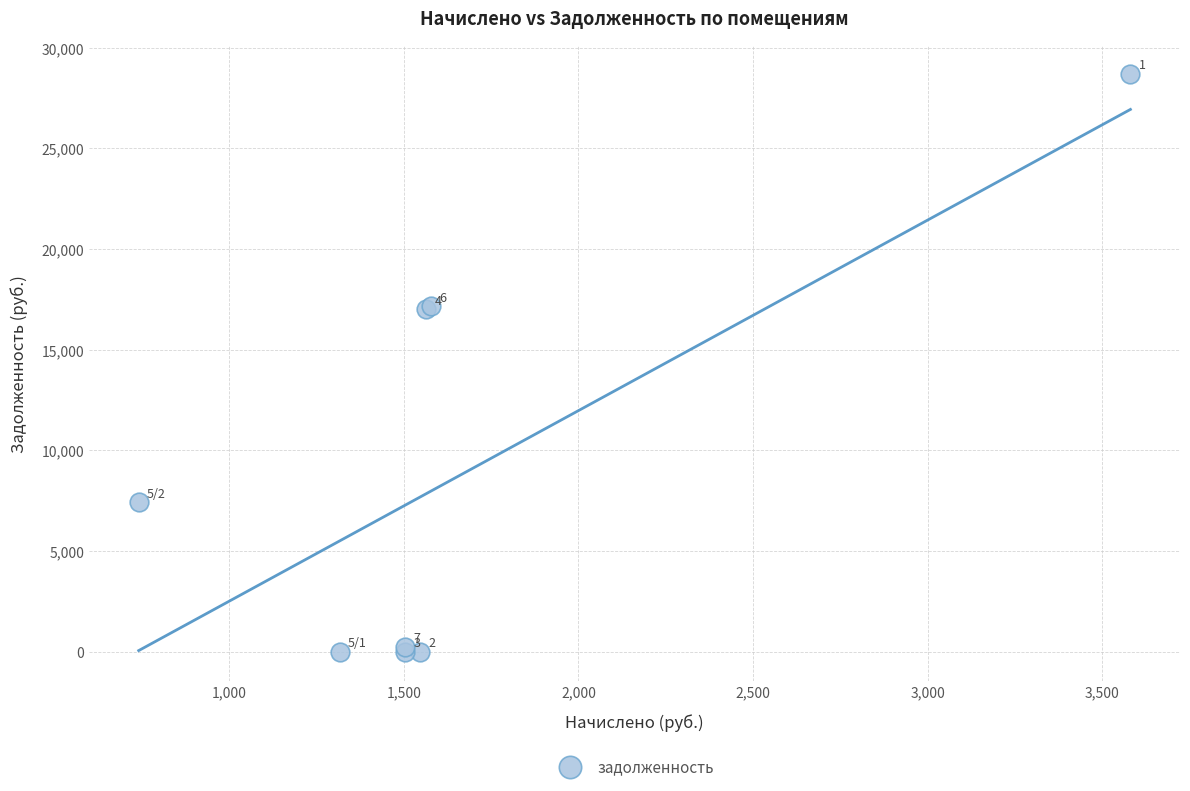

What Y value in the scatter plot is closest to 14349?

17008.5